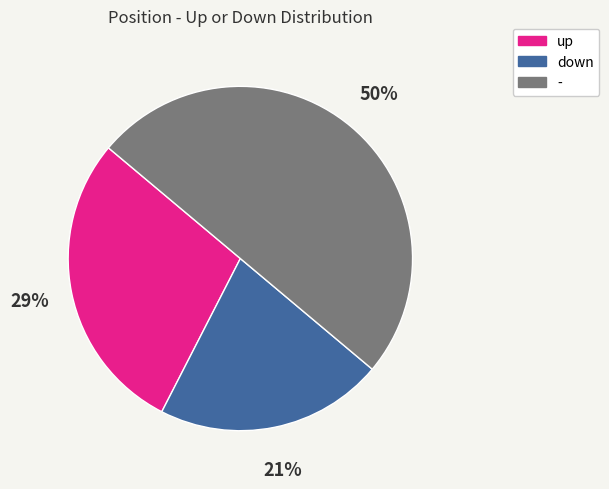

To the nearest percent, what is the difference between the largest and smallest slice percentages?

29%